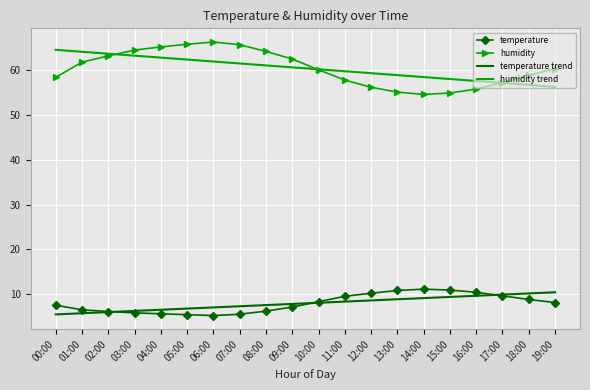

How many distinct data groups are displayed?

4